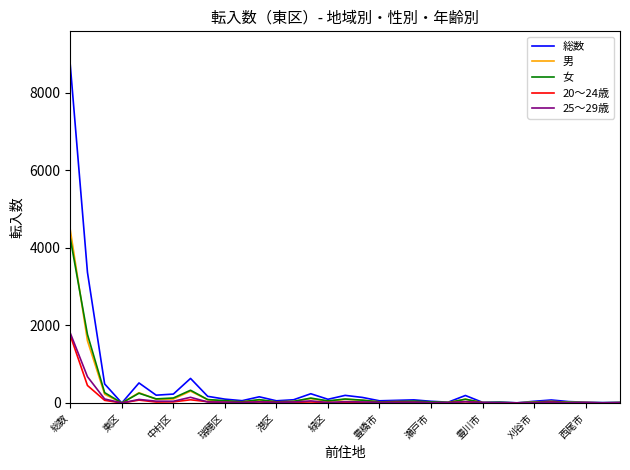

Which series has the widest spread of values?

総数